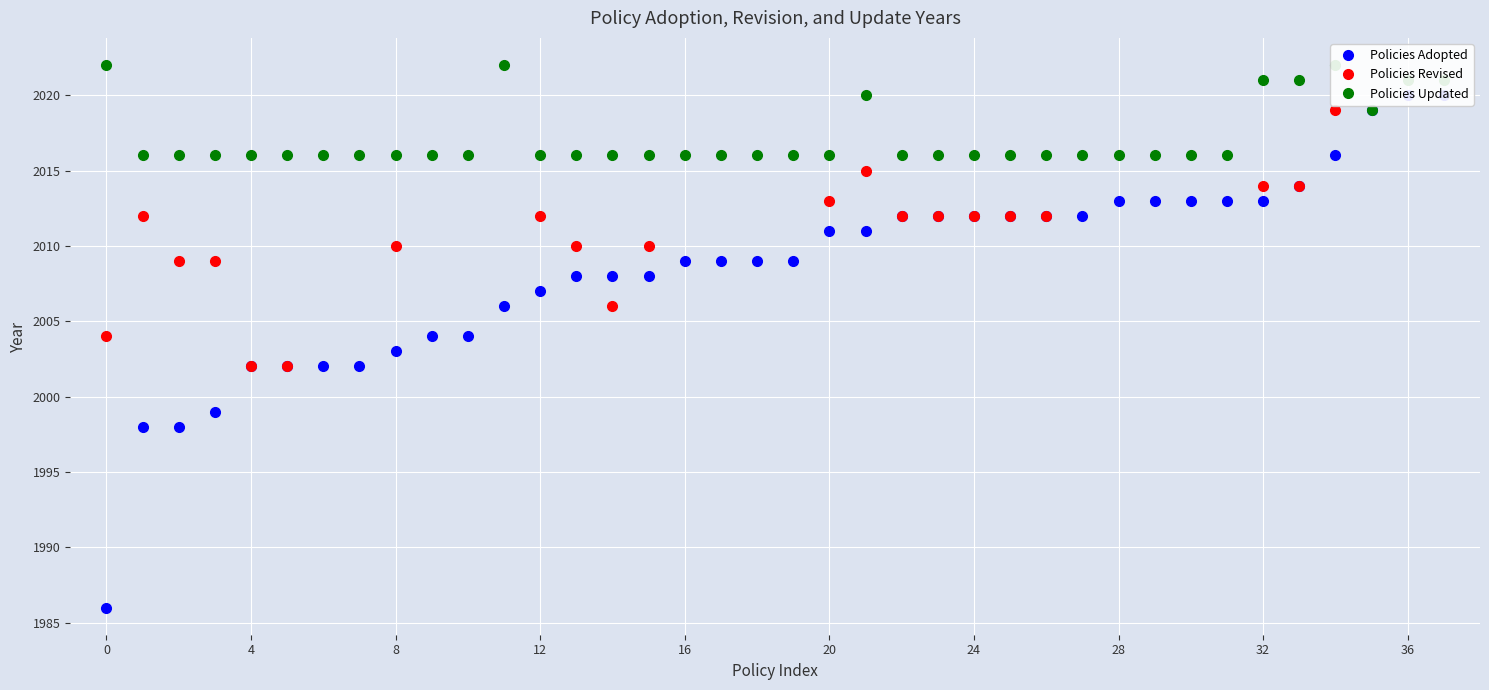

The value of Policies Revised at 32 is 3110. True or false?

False